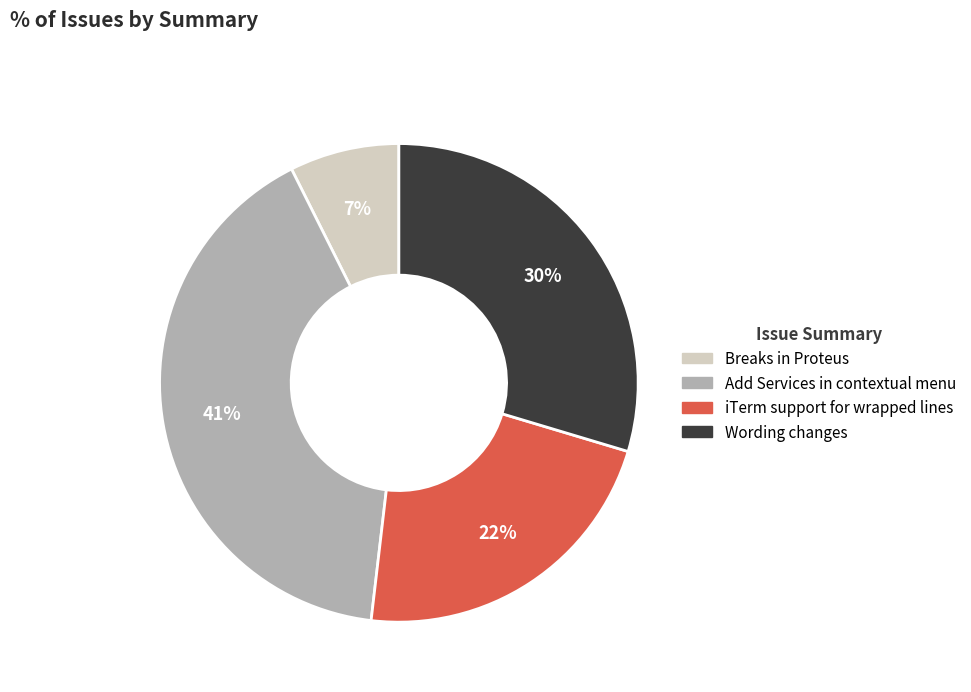

To the nearest percent, what is the average slice percentage?

25%